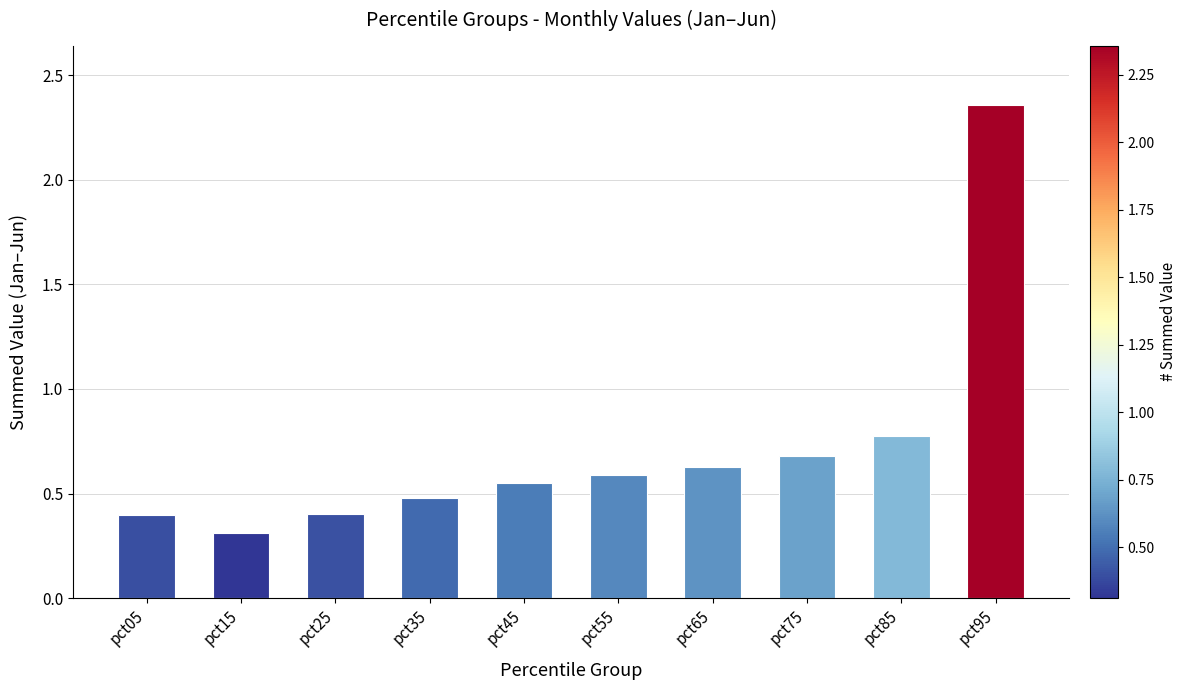

At which category does the chart reach its peak across all series?

pct95